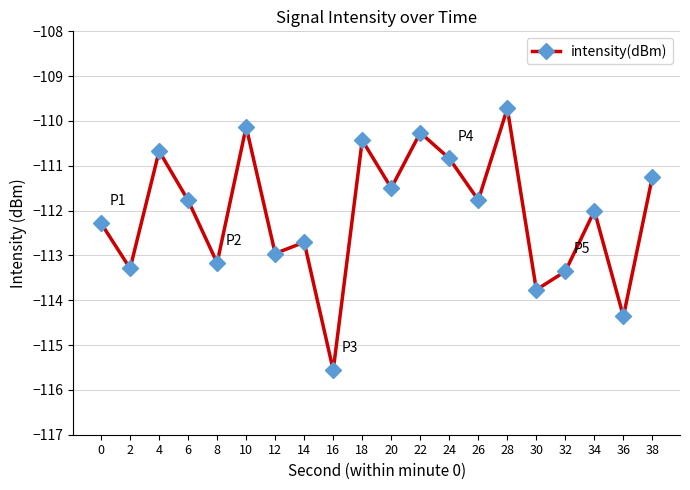

The chart shows a value of -110.7 at 4. True or false?

True